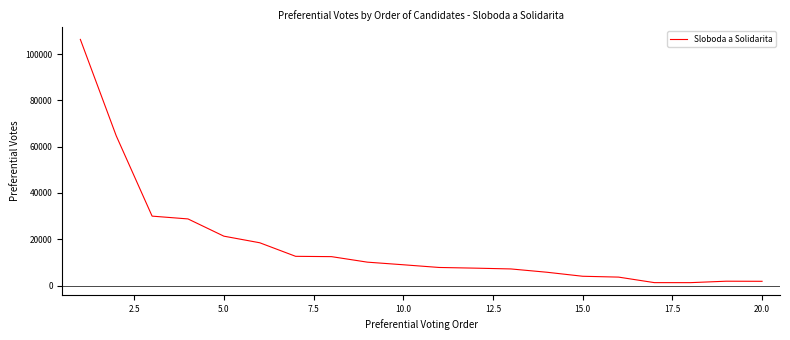

What is the greatest value displayed?

106333